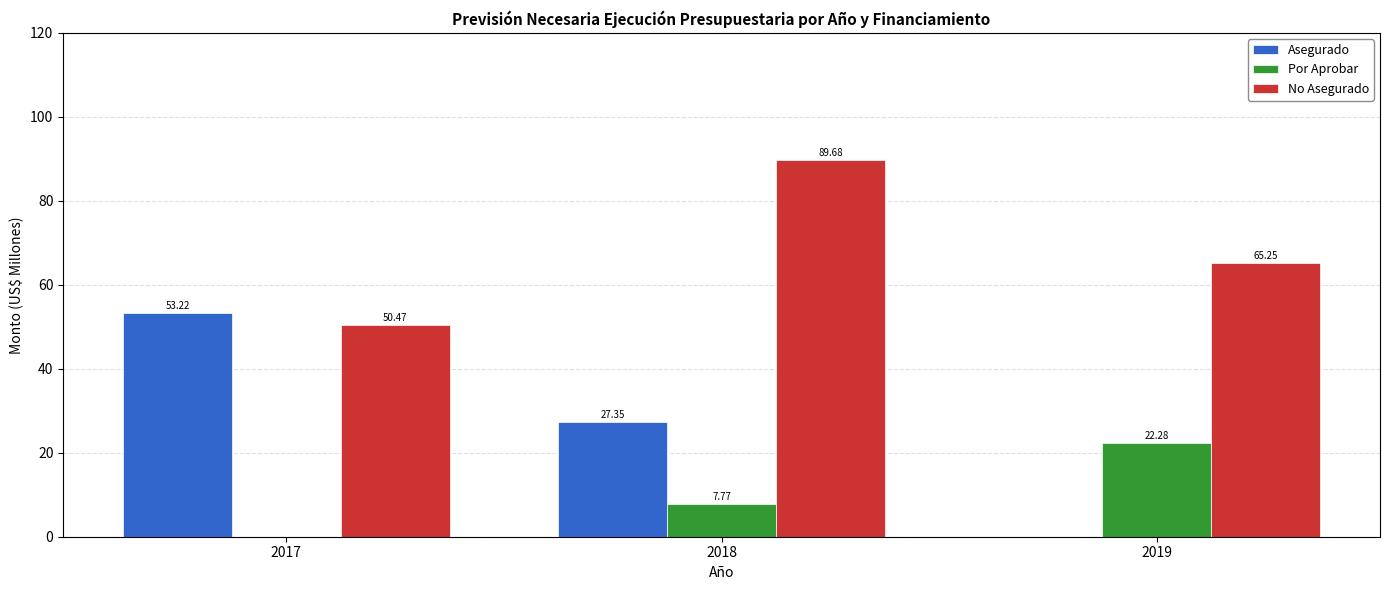

At which label does No Asegurado reach its peak?

2018